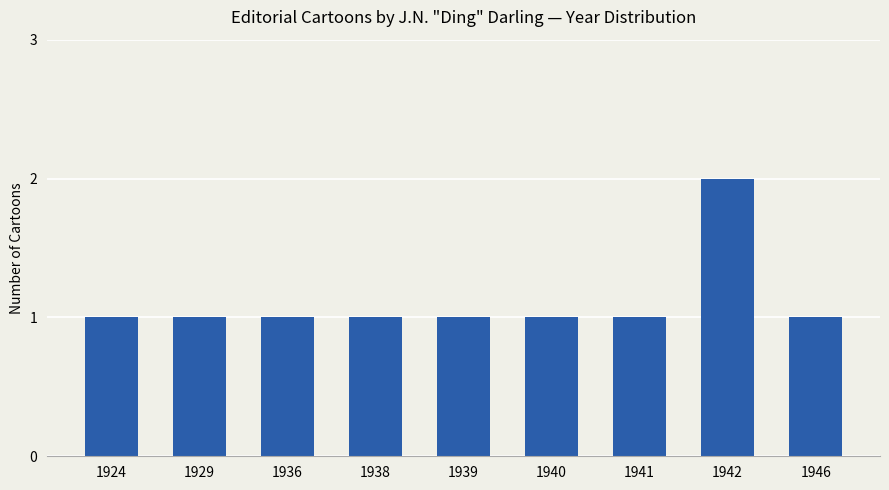

True or false: the data shows 1 at 1939.

True